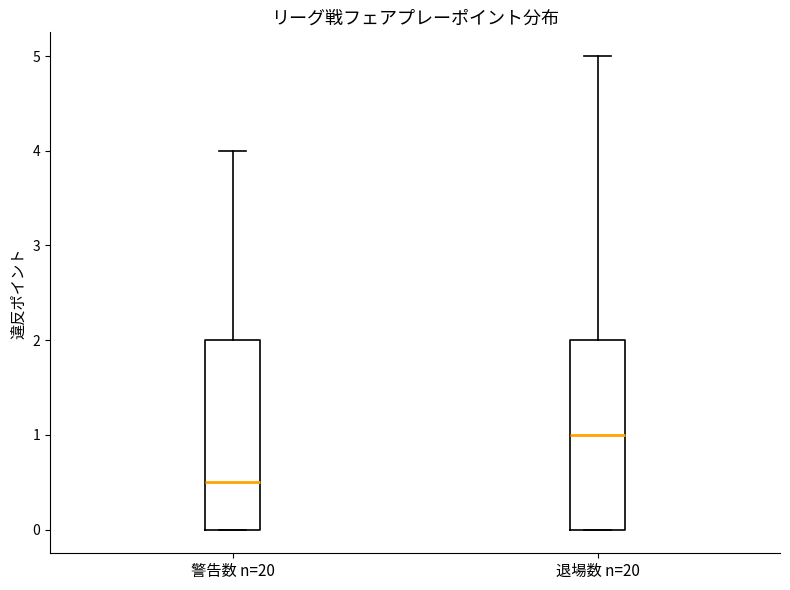

Reading left to right, read every box against the y-axis: the position of its median line, the range the box covers, and the ends of its whiskers. The values are not printed on the chart, so give them approximately, as read against the axis.

警告数 n=20: median 0.5, box 0.0 to 2.0, whiskers 0.0 to 4.0
退場数 n=20: median 1.0, box 0.0 to 2.0, whiskers 0.0 to 5.0